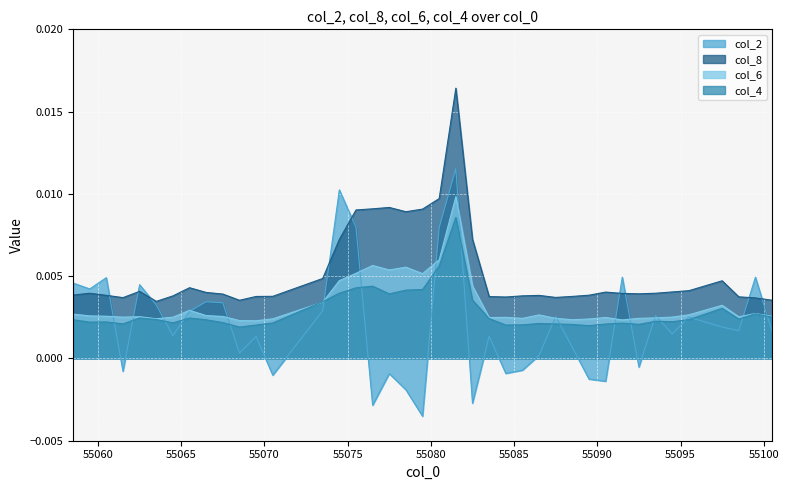

Where is col_6 nearest to the value 0?

55069.5